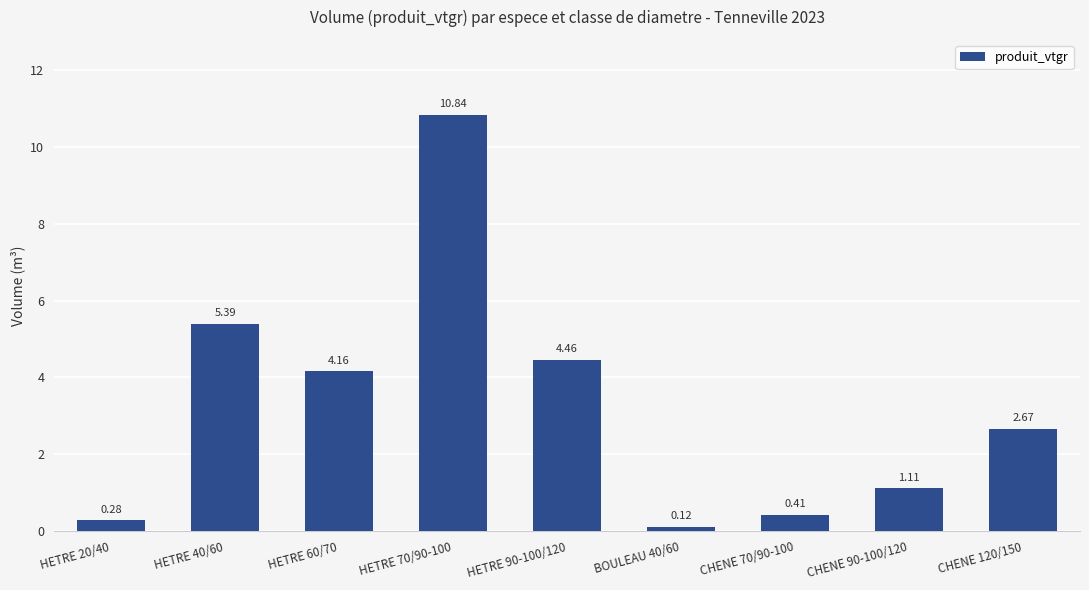

The value at HETRE 70/90-100 is 10.8. True or false?

True